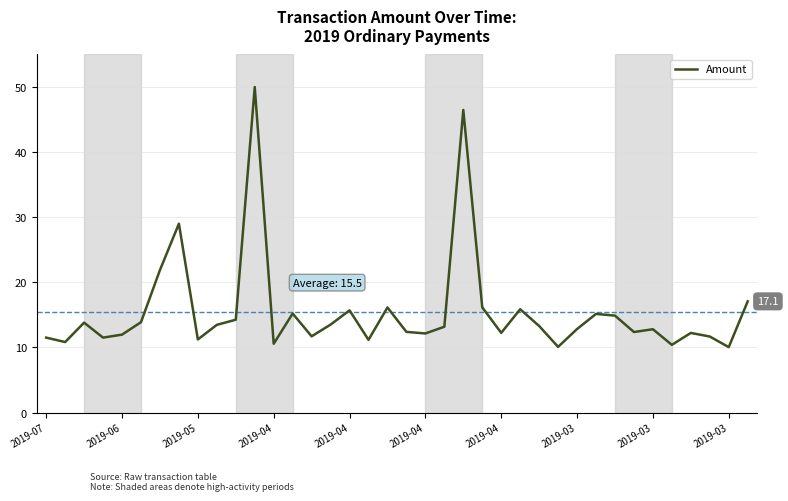

What is the maximum value shown in the chart?

50.0